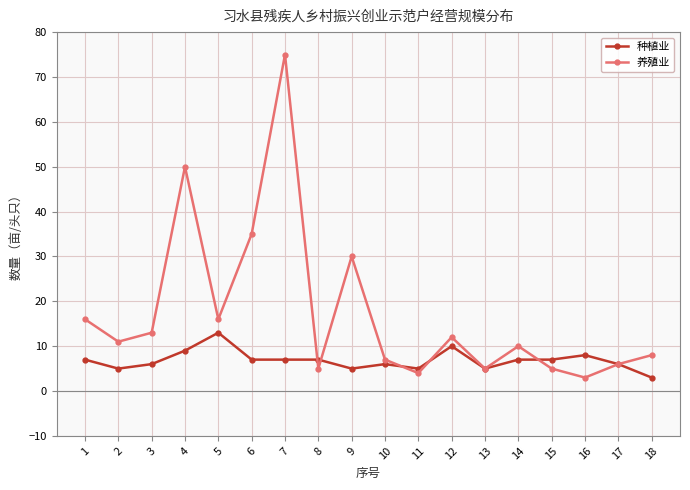

Reading left to right, transcribe all the data shown in this chart.

种植业: 1=7	2=5	3=6	4=9	5=13	6=7	7=7	8=7	9=5	10=6	11=5	12=10	13=5	14=7	15=7	16=8	17=6	18=3
养殖业: 1=16	2=11	3=13	4=50	5=16	6=35	7=75	8=5	9=30	10=7	11=4	12=12	13=5	14=10	15=5	16=3	17=6	18=8